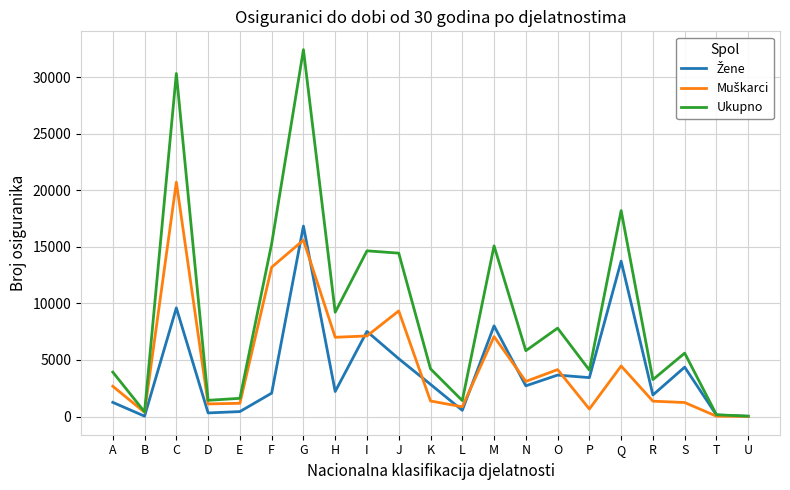

Which series has the largest total across all categories?

Ukupno